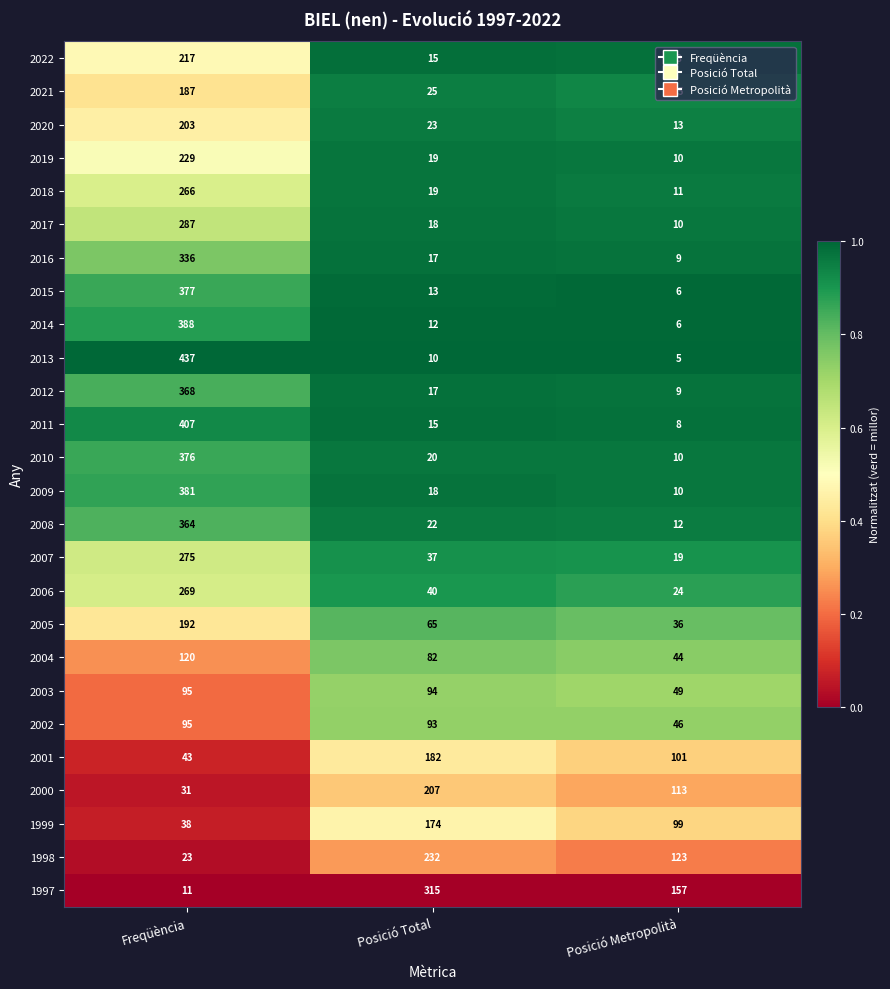

What is the approximate value of 2001 at Posició Metropolità, to the nearest 50?

100